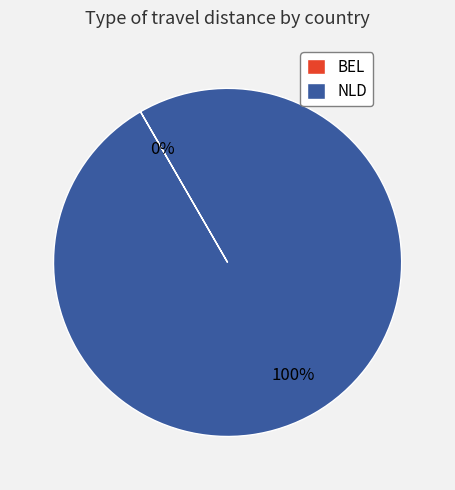

Which slice is the largest?

NLD